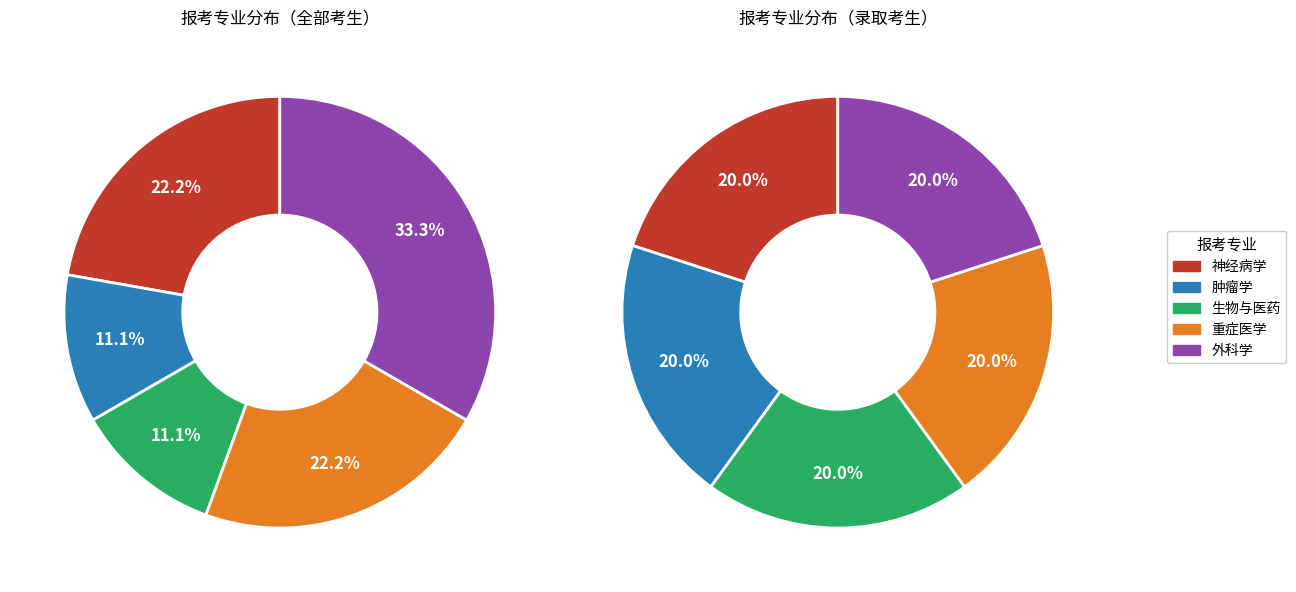

Does 重症医学 represent more than half of the total?

No